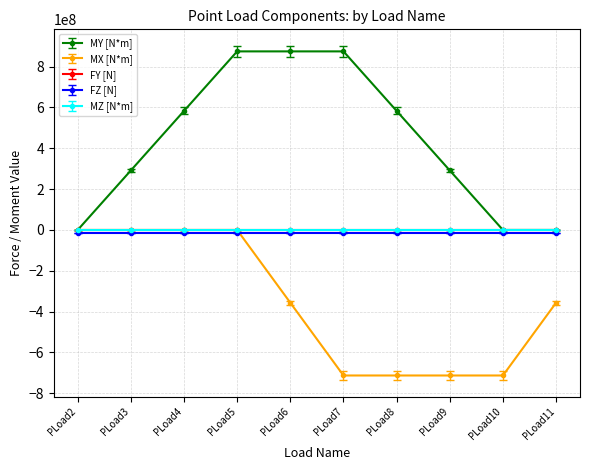

List the labels in order of FZ [N] value, largest first.

PLoad2, PLoad3, PLoad4, PLoad5, PLoad6, PLoad7, PLoad8, PLoad9, PLoad10, PLoad11